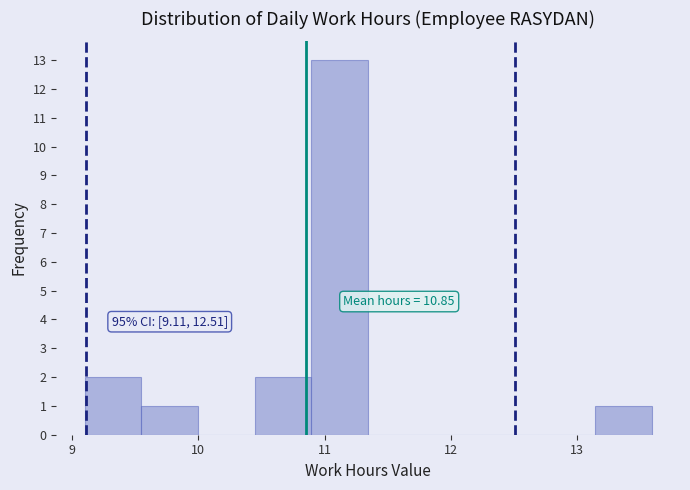

Over which range of the x-axis is the bar tallest?

10.9 to 11.3